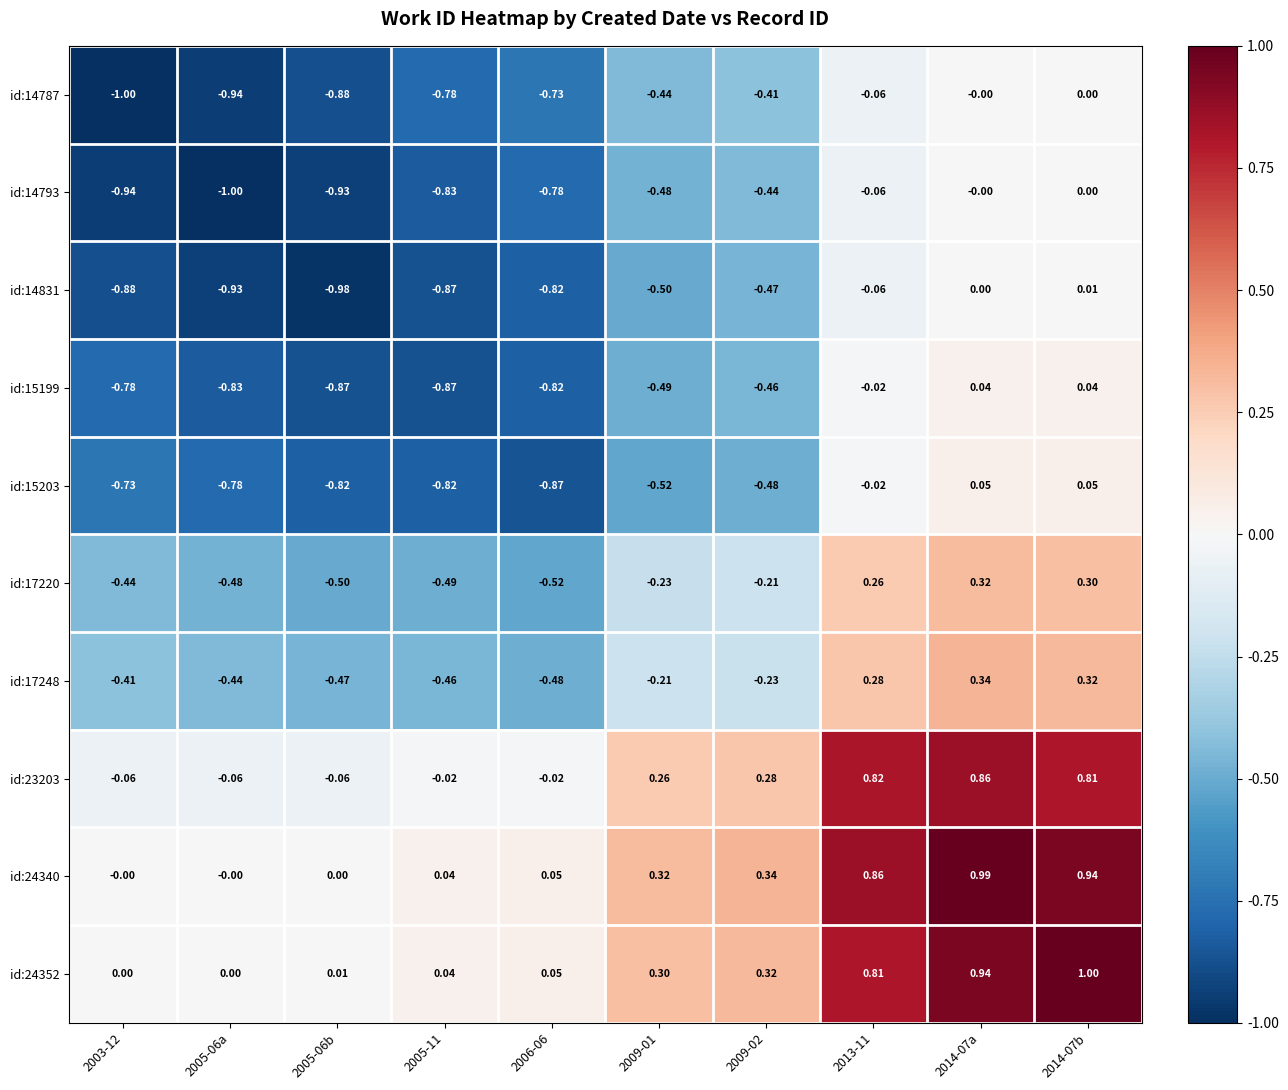

Is the value of id:24352 at 2014-07a greater than the value of id:17248 at 2005-06a?

Yes